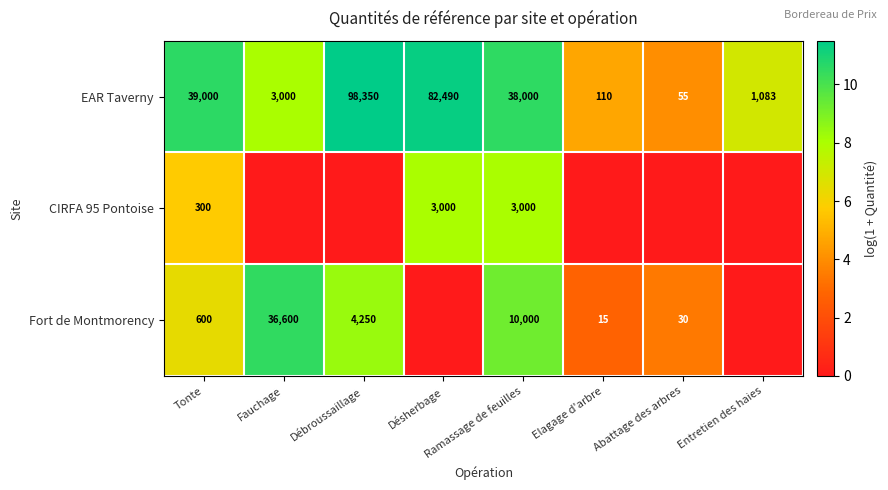

Where does the EAR Taverny series first go above 38000?

Tonte